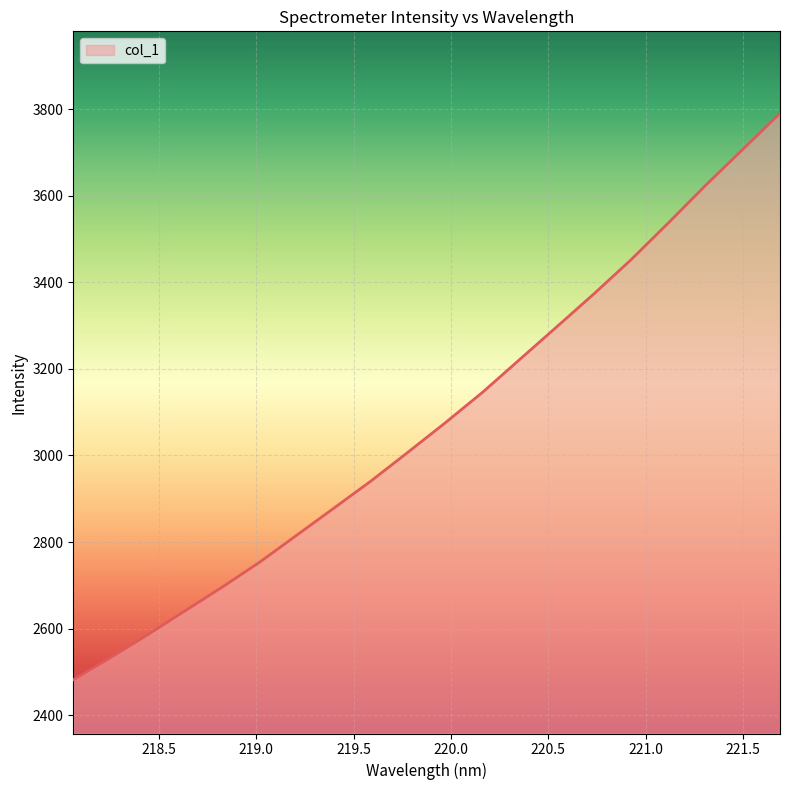

What is the greatest value displayed?

3789.9